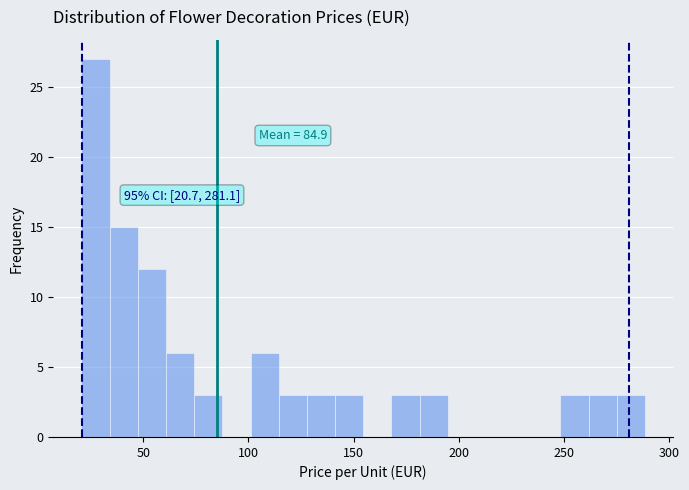

Around what value on the x-axis is the tallest bar? Give the approximate position of its centre, as read against the axis.

25